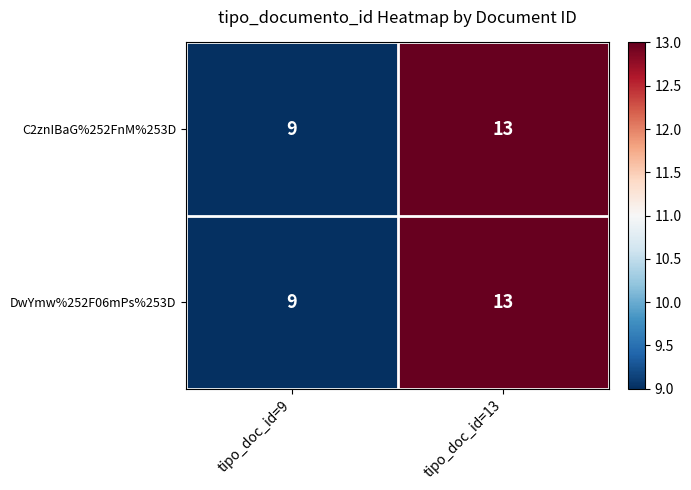

Rank the categories by C2znIBaG%252FnM%253D value from lowest to highest.

tipo_doc_id=9, tipo_doc_id=13